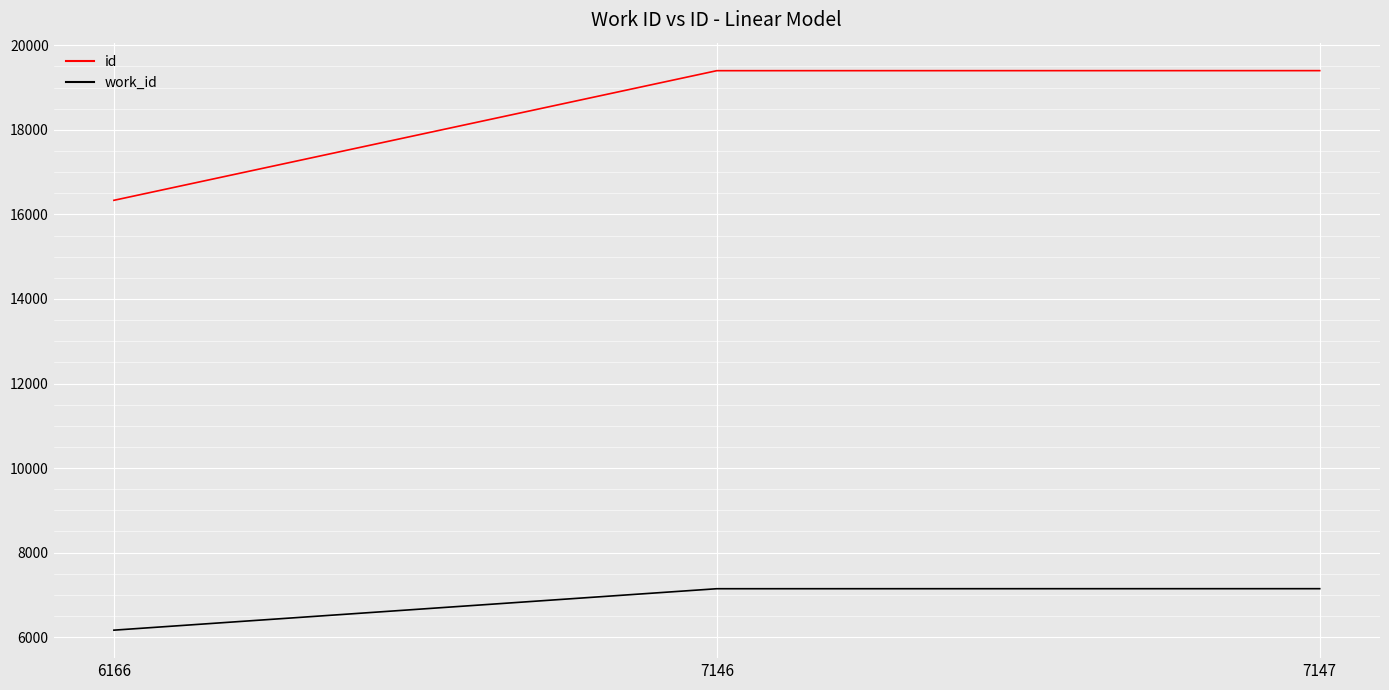

Is it true that id equals 19399 at 7146?

True